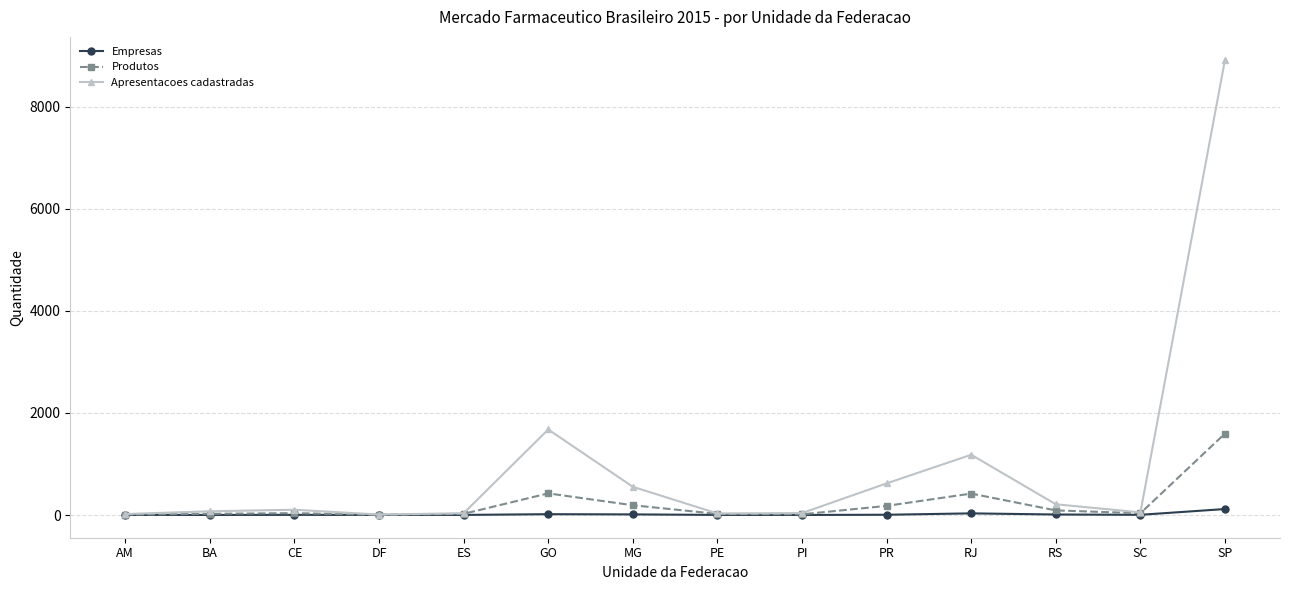

What is the greatest value displayed?

8924